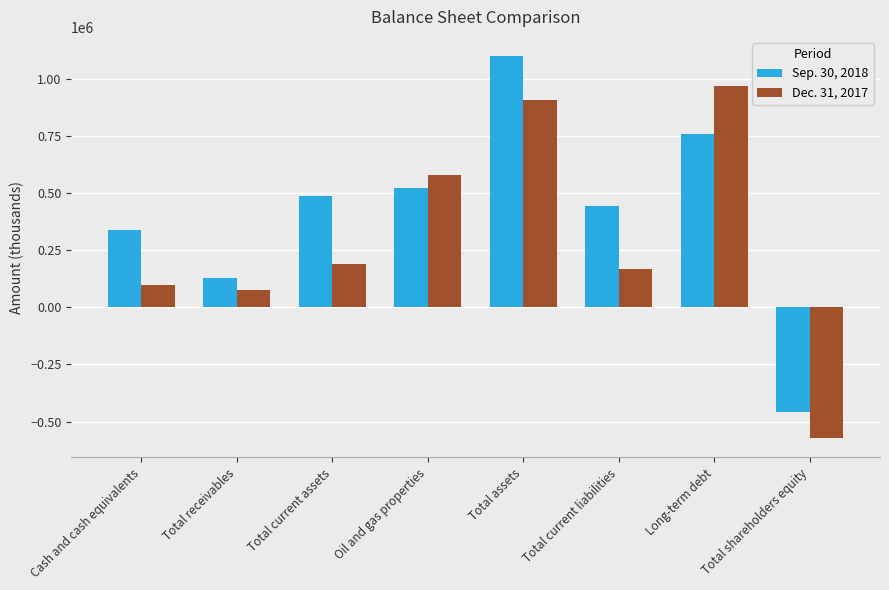

What is the difference between the highest and lowest values at Total assets?

194769